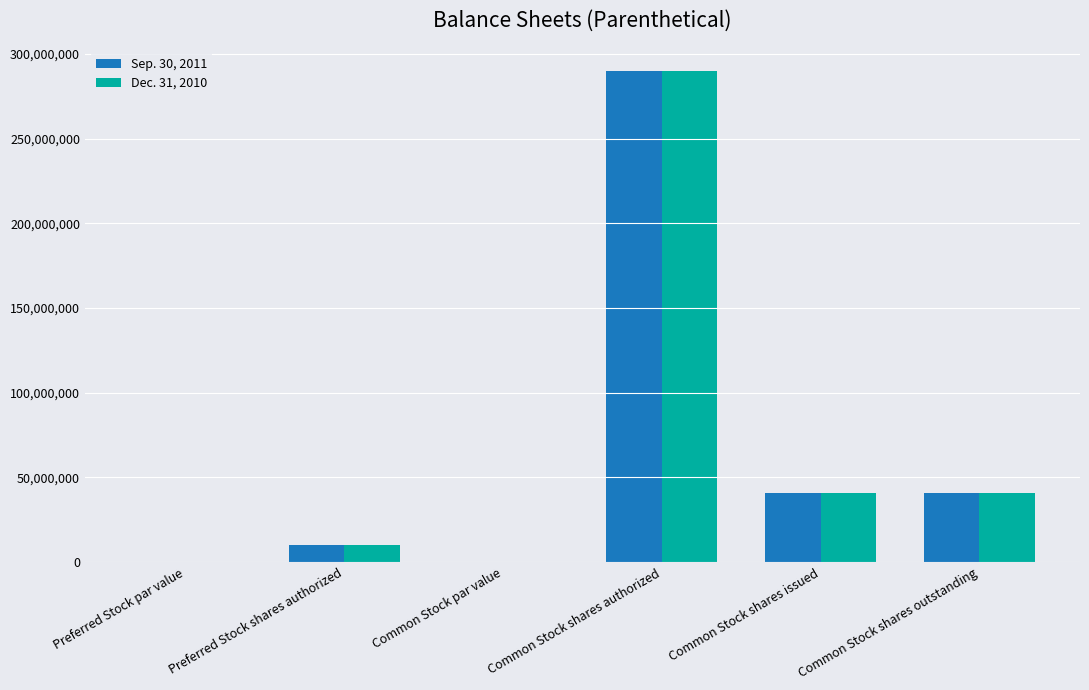

The value of Dec. 31, 2010 at Common Stock shares outstanding is 41029000.0. True or false?

True